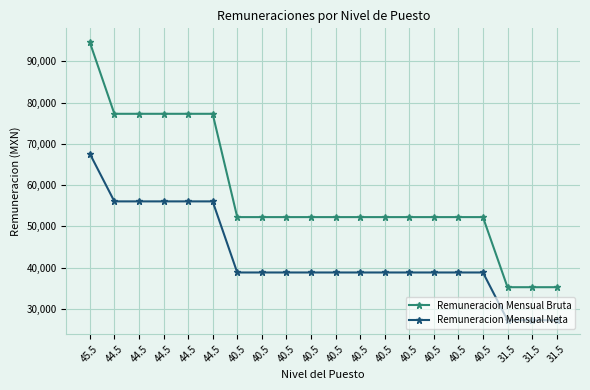

What value does the Remuneracion Mensual Neta series have at 44.5?

56035.6